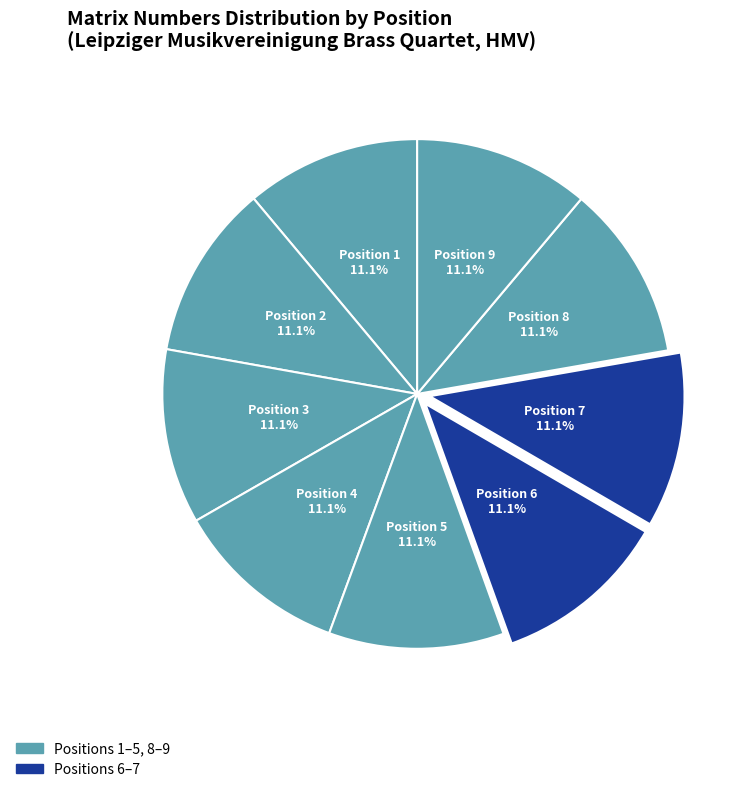

Count the number of slices in the pie.

9